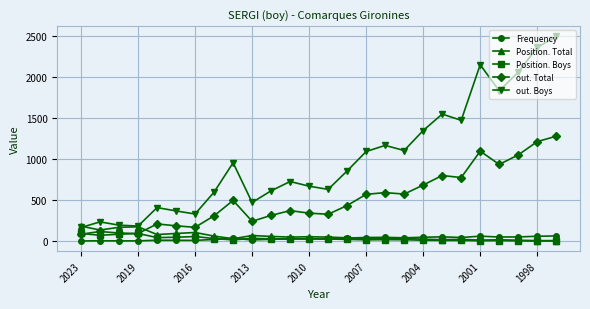

At how many categories does at least one series exceed 1152?

9